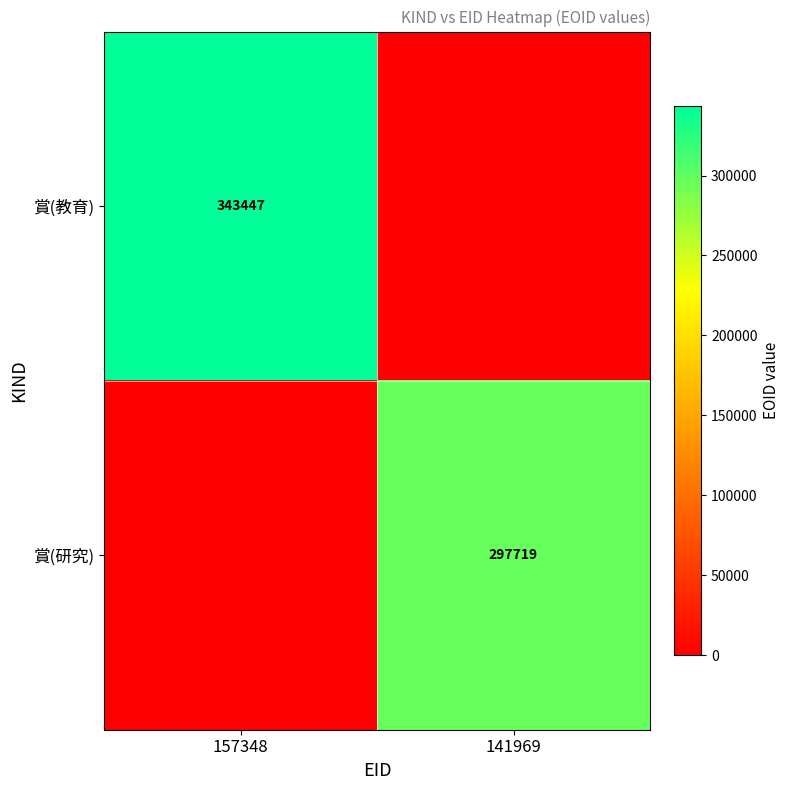

The 賞(教育) series shows 104460 at 157348. True or false?

False